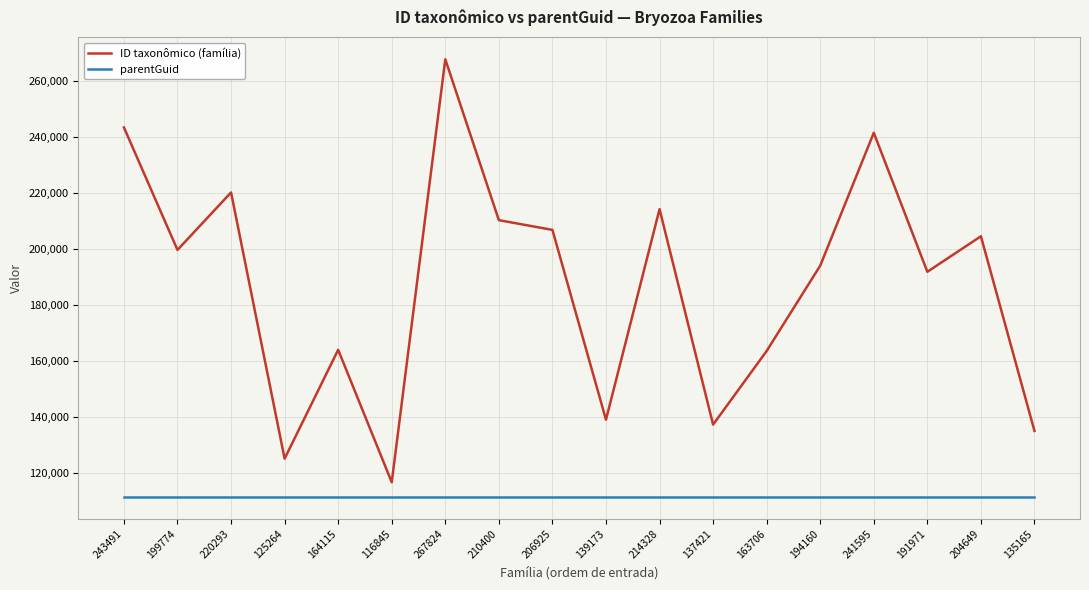

True or false: ID taxonômico (família) and parentGuid cross at least once.

False